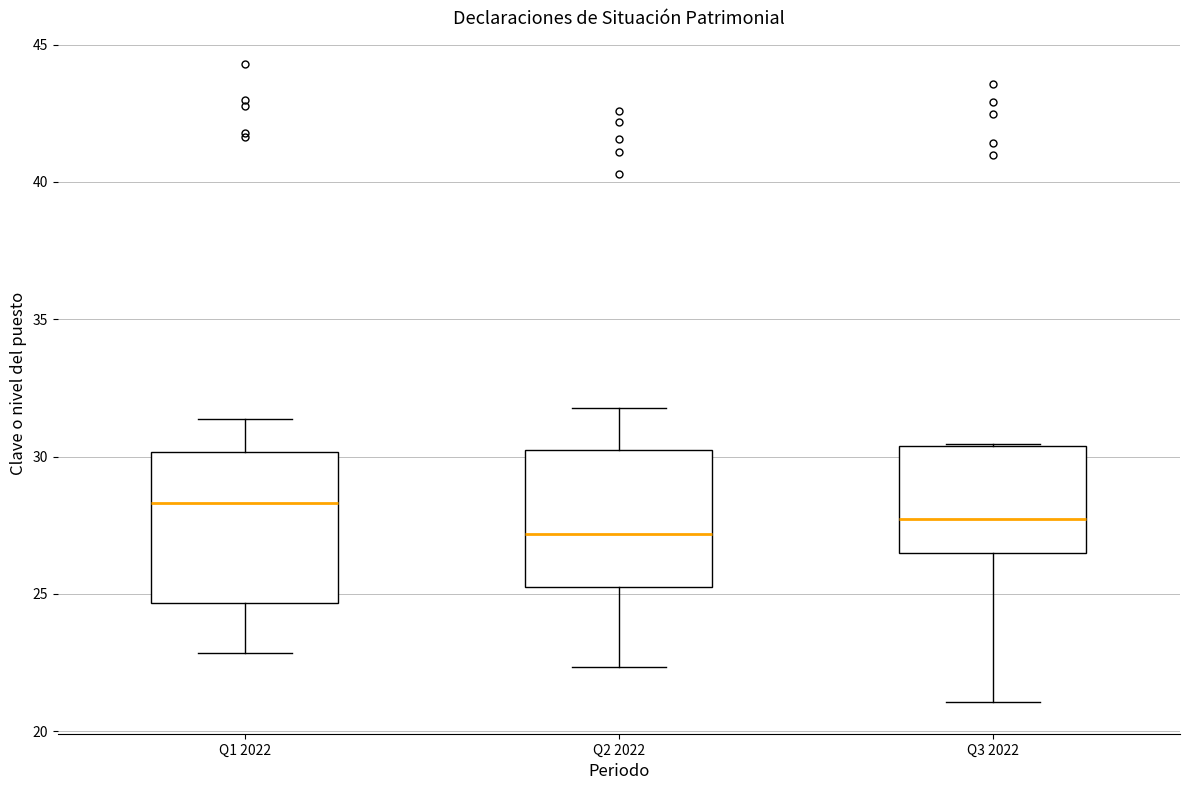

Reading left to right, transcribe this box plot: for each box, give where its median line is, the range the box spans, and where its two whiskers end, as read against the y-axis. The values are not printed on the chart, so give them approximately, as read against the axis.

Q1 2022: median 28.5, box 24.5 to 30.0, whiskers 23.0 to 31.5
Q2 2022: median 27.0, box 25.5 to 30.0, whiskers 22.5 to 32.0
Q3 2022: median 27.5, box 26.5 to 30.5, whiskers 21.0 to 30.5